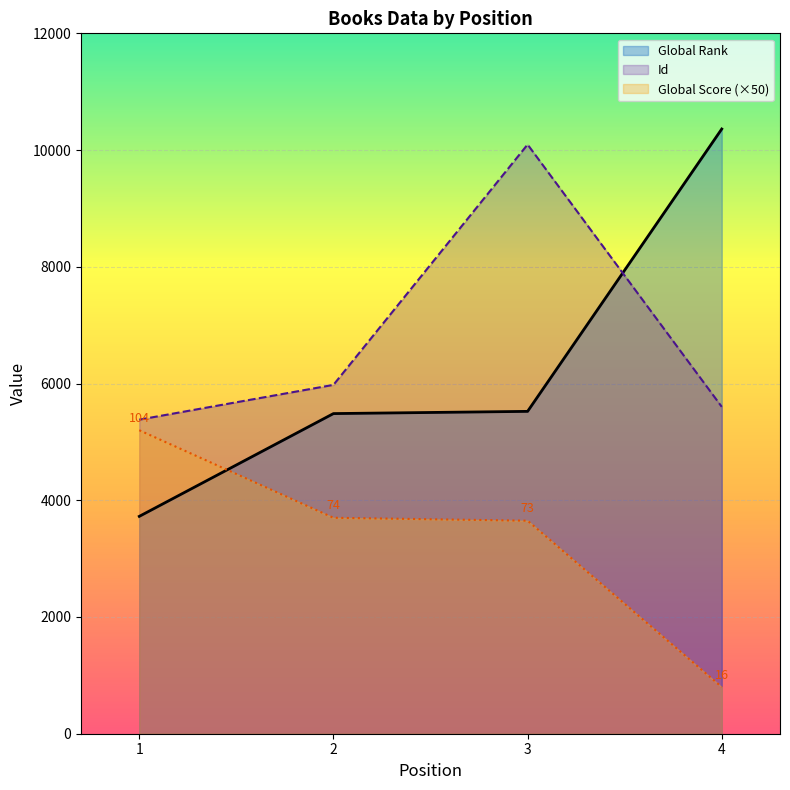

At which label does Id reach its peak?

3